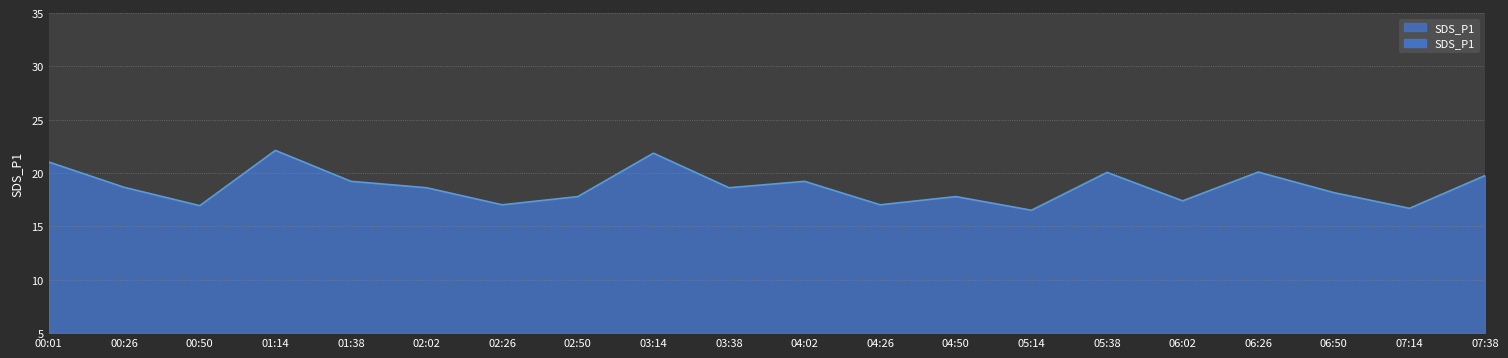

At which category does the data reach its first local peak?

01:14